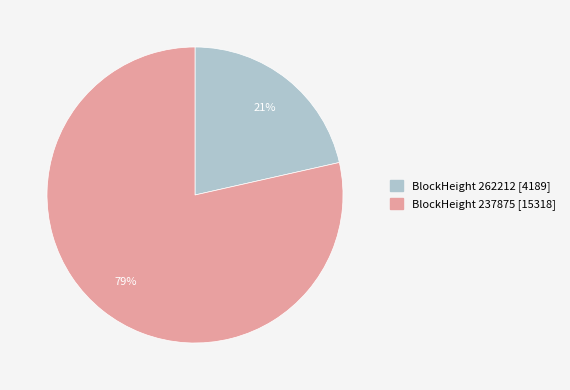

Which has a higher value, BlockHeight 262212 [4189] or BlockHeight 237875 [15318]?

BlockHeight 237875 [15318]